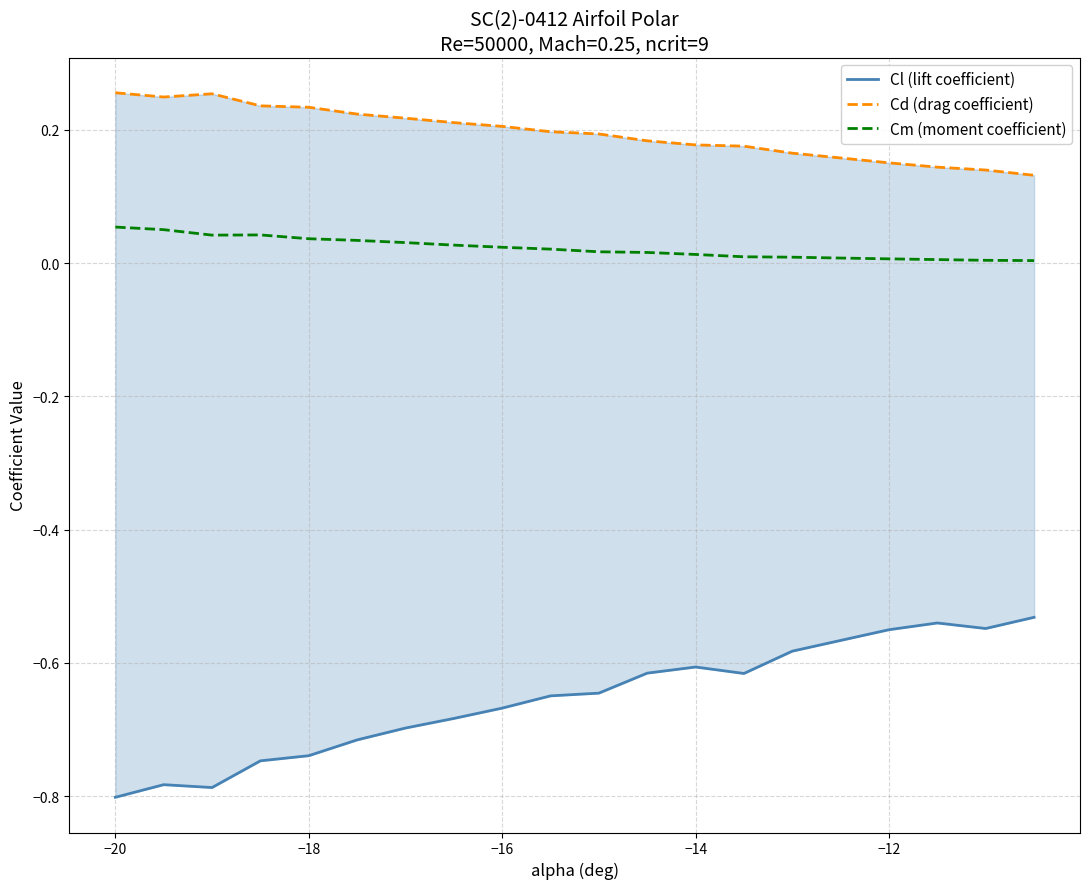

Rank the series by their average value, from highest to lowest.

Cd (drag coefficient), Cm (moment coefficient), Cl (lift coefficient)